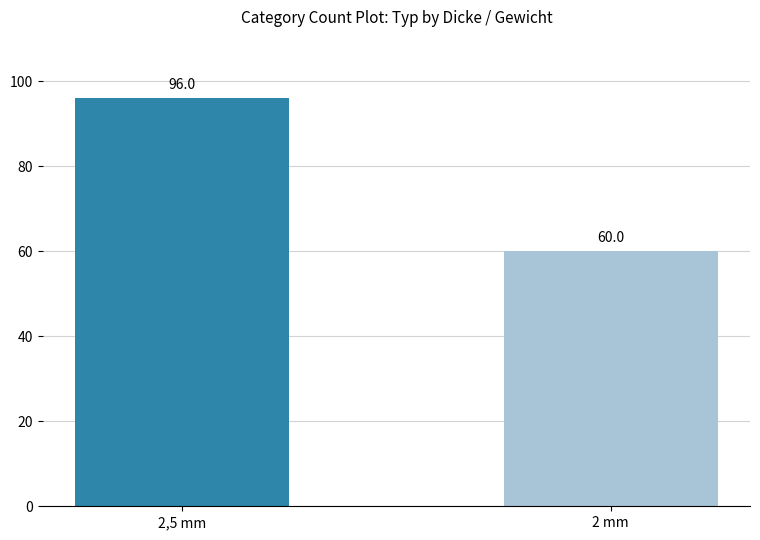

Which label corresponds to the largest value in the chart?

2,5 mm